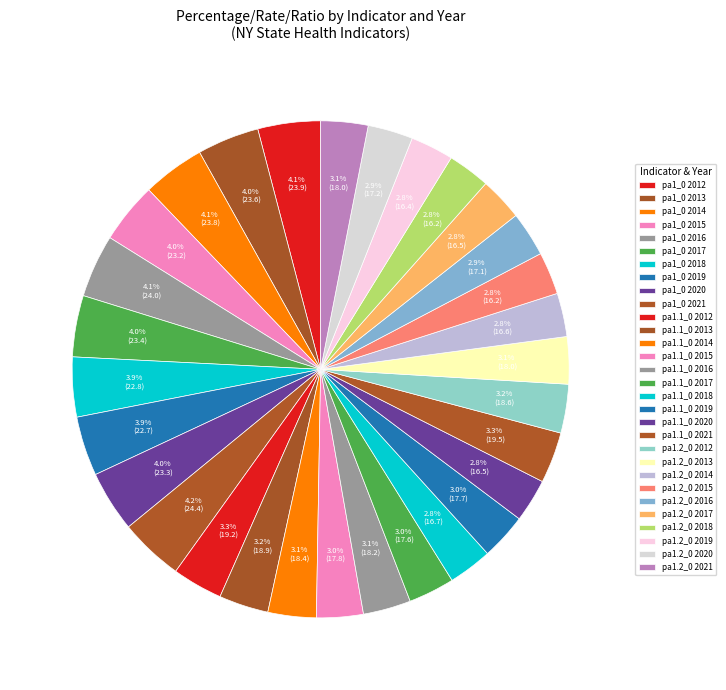

What is the change in value from pa1.1_0 2020 to pa1.1_0 2021?

+3.0